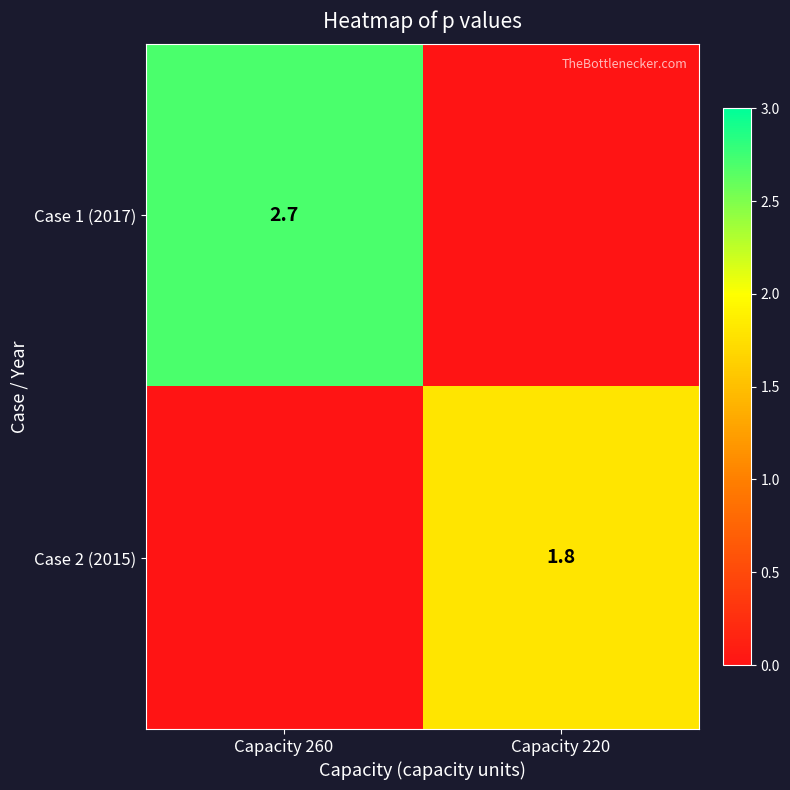

True or false: Case 1 (2017) has a value of 1.3 at Capacity 260.

False